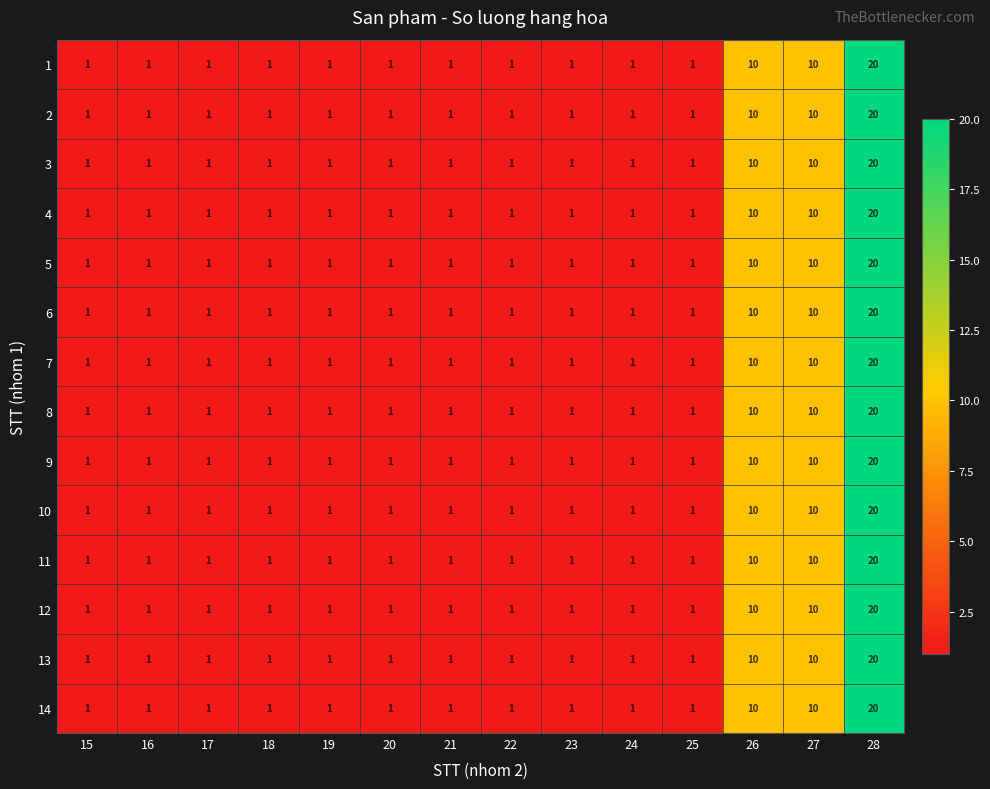

What is the sum of all 7 values?

51